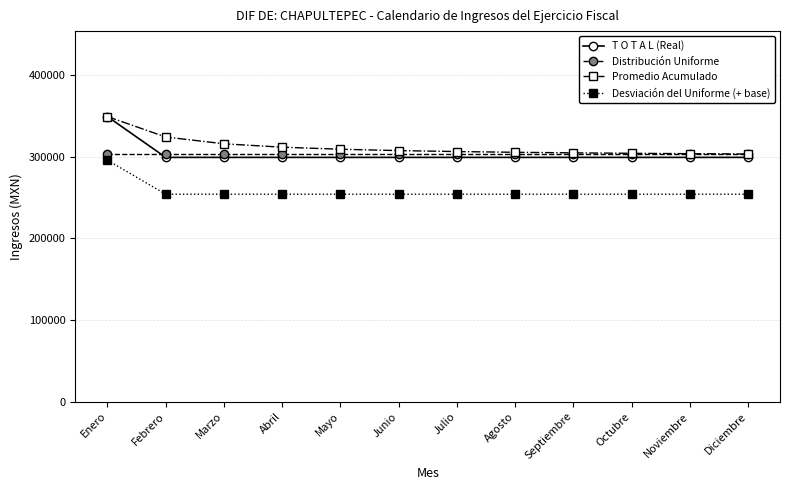

Which category has the highest value across all series?

Enero